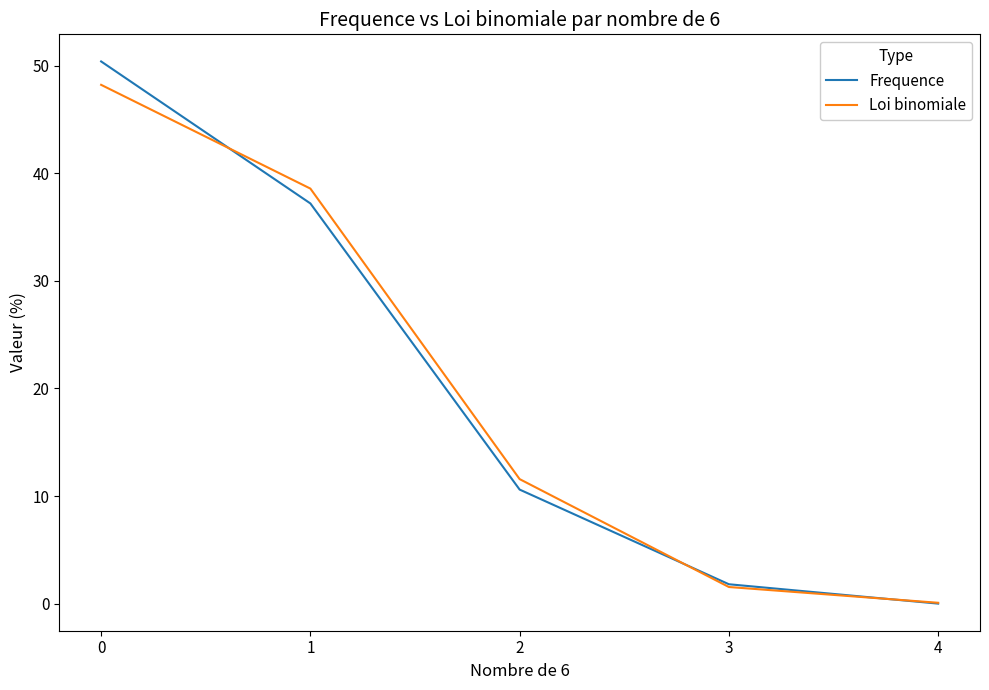

What is the approximate value of Frequence at 0?

50.4